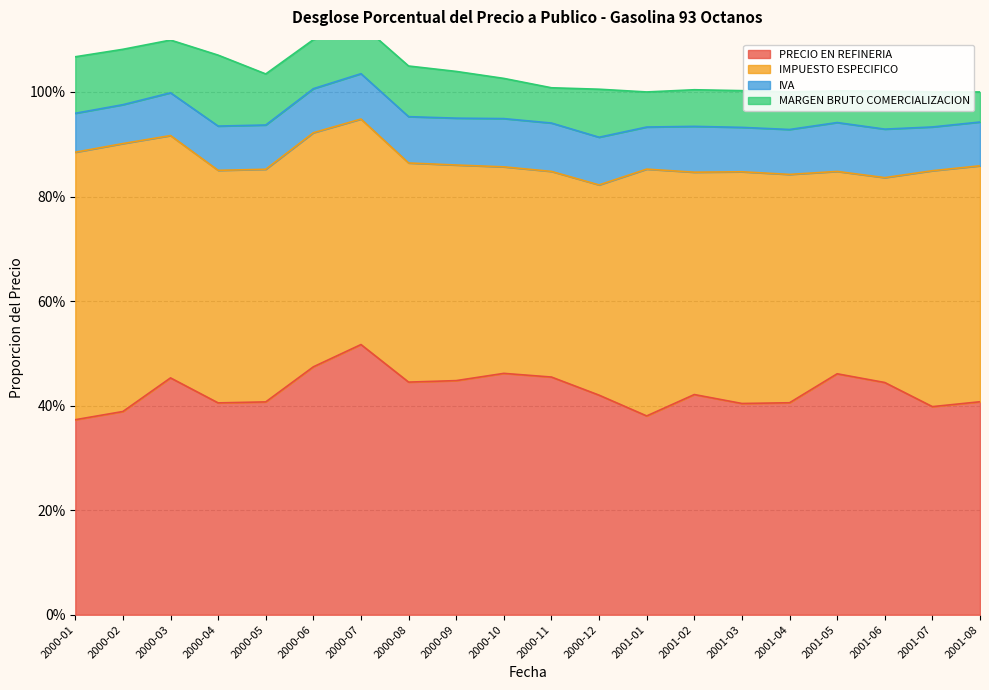

What is the approximate value of IMPUESTO ESPECIFICO at 2001-04?

0.4